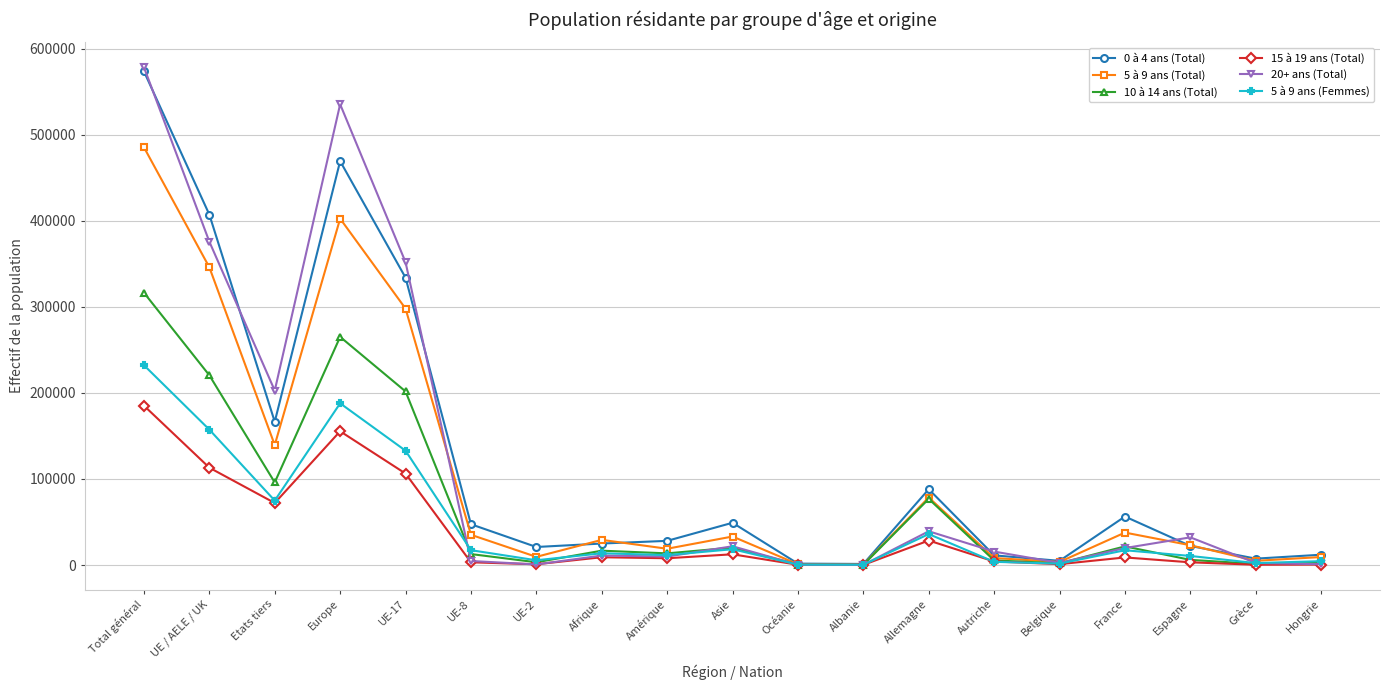

How many data points in 15 à 19 ans (Total) are less than 7857?

9